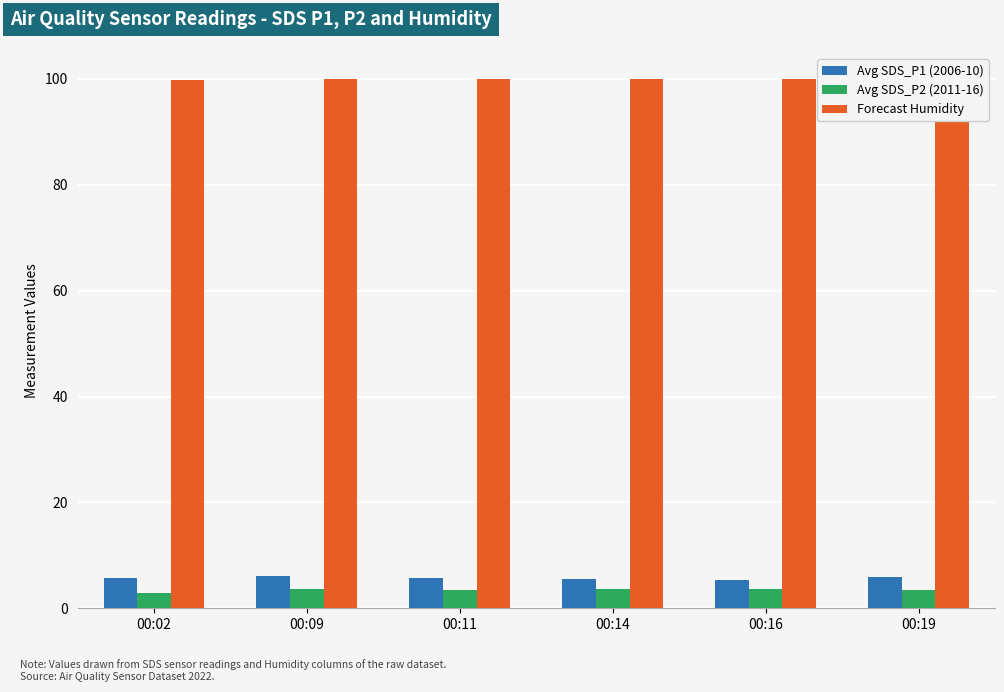

Is it true that Forecast Humidity equals 99.9 at 00:09?

True